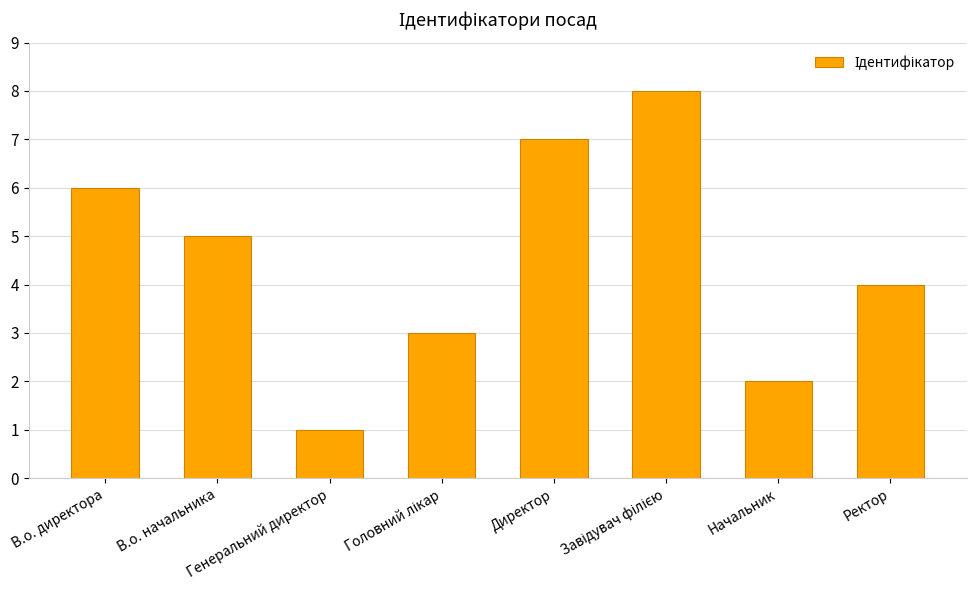

What is the maximum value shown in the chart?

8